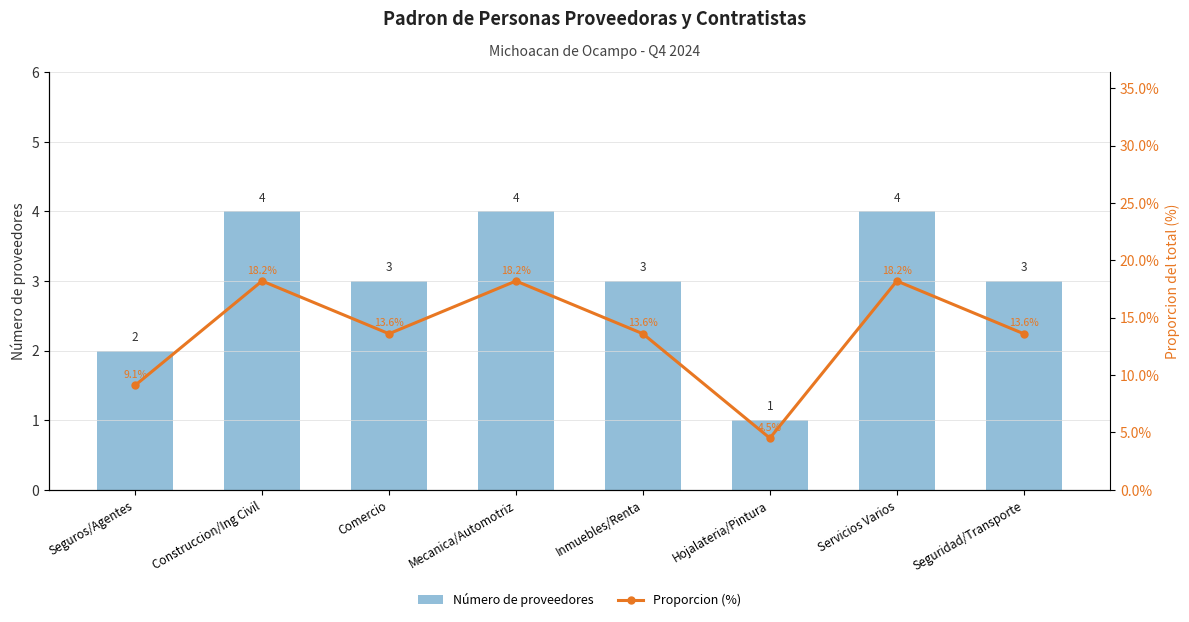

Does the chart contain stacked bars?

No